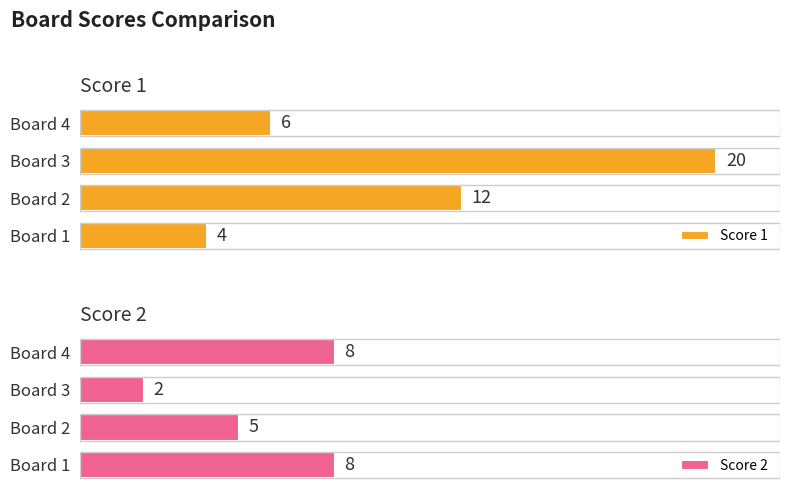

List the series in order of their peak value, lowest first.

Score 2, Score 1